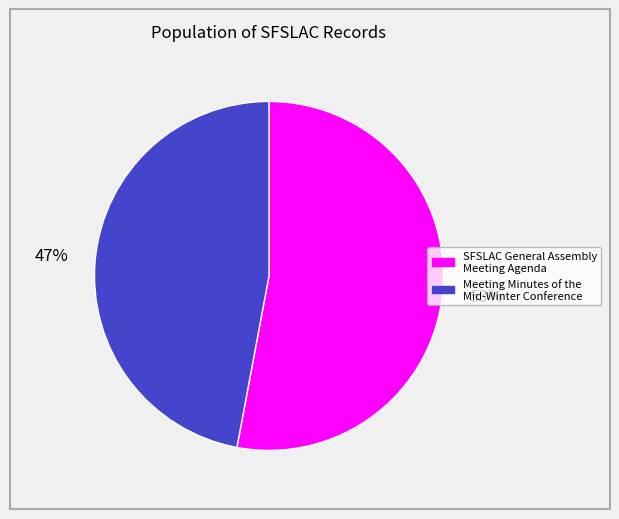

To the nearest percent, what is the difference between the largest and smallest slice percentages?

6%